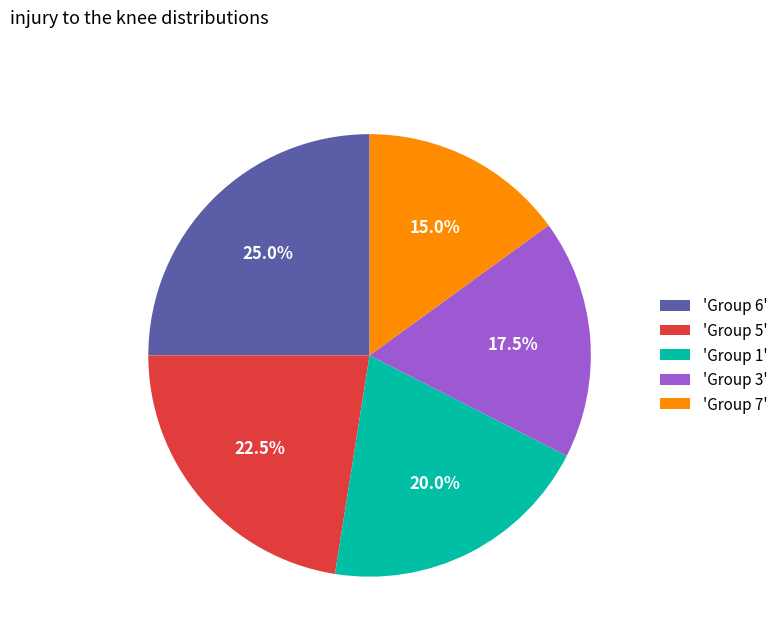

How much of the chart is everything except 'Group 1'?

80.0%